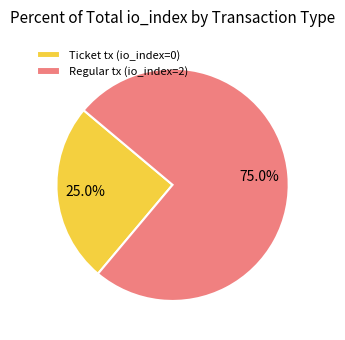

The Regular tx (io_index=2) slice represents 90% of the pie. True or false?

False